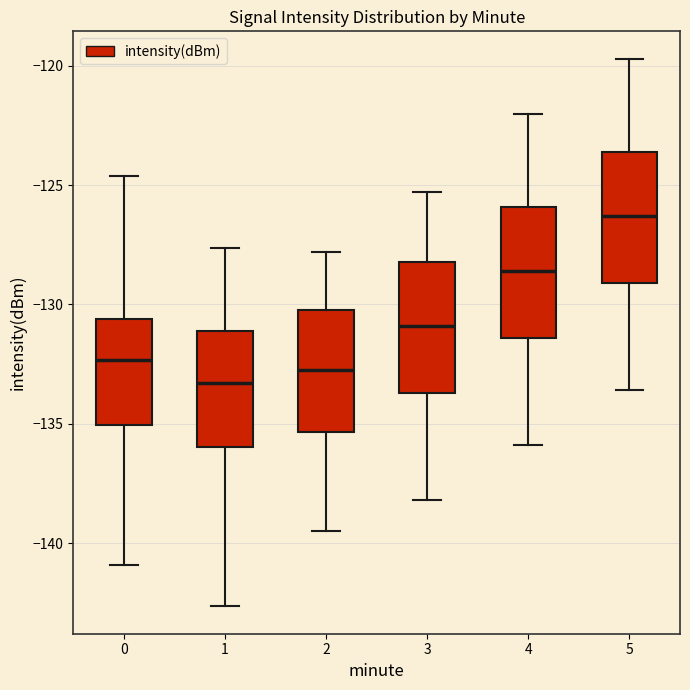

Reading left to right, read every box against the y-axis: the position of its median line, the range the box covers, and the ends of its whiskers. The values are not printed on the chart, so give them approximately, as read against the axis.

0: median -132.5, box -135.0 to -130.5, whiskers -141.0 to -124.5
1: median -133.5, box -136.0 to -131.0, whiskers -142.5 to -127.5
2: median -132.5, box -135.5 to -130.0, whiskers -139.5 to -128.0
3: median -131.0, box -133.5 to -128.0, whiskers -138.0 to -125.5
4: median -128.5, box -131.5 to -126.0, whiskers -136.0 to -122.0
5: median -126.5, box -129.0 to -123.5, whiskers -133.5 to -119.5